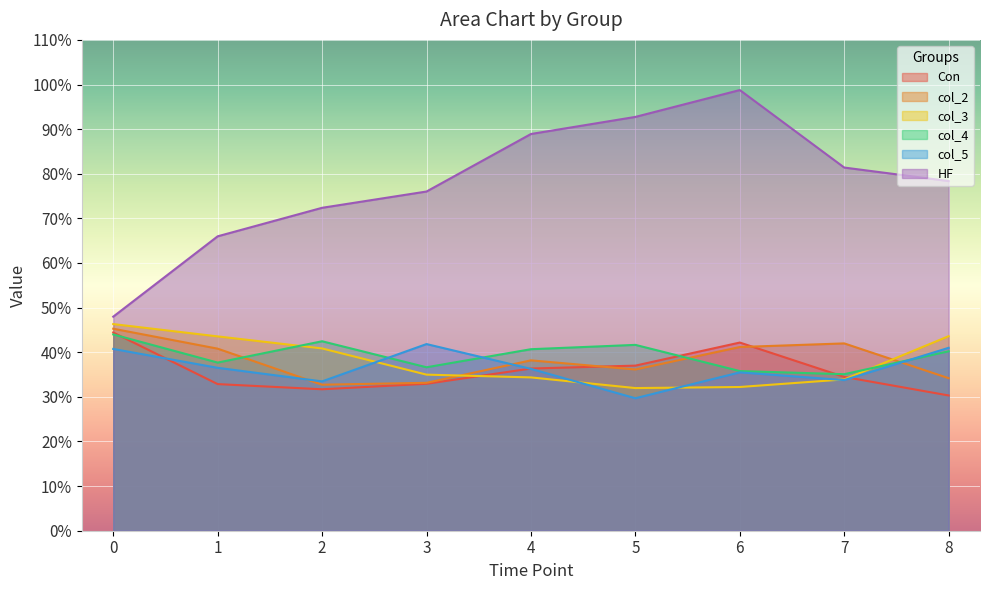

After their last crossing, which series has the higher values: col_3 or col_2?

col_3